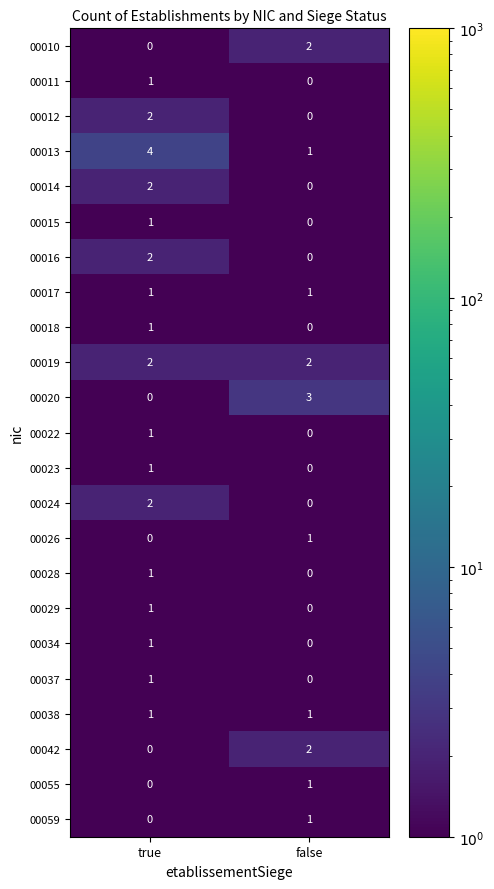

At which label is 00055 closest to 0?

true